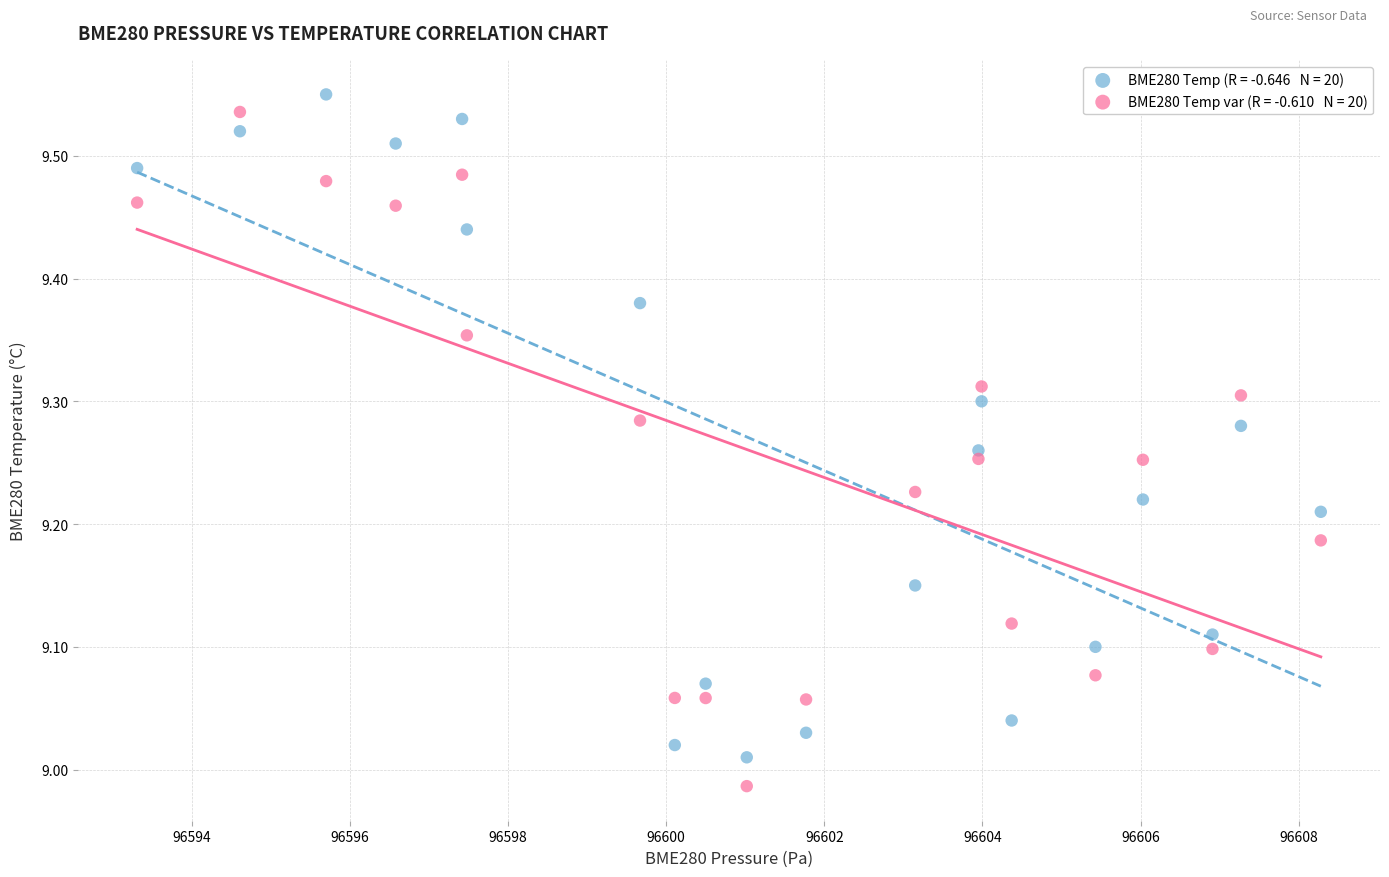

Across all data points, what is the range of X values (max minus min)?

15.0